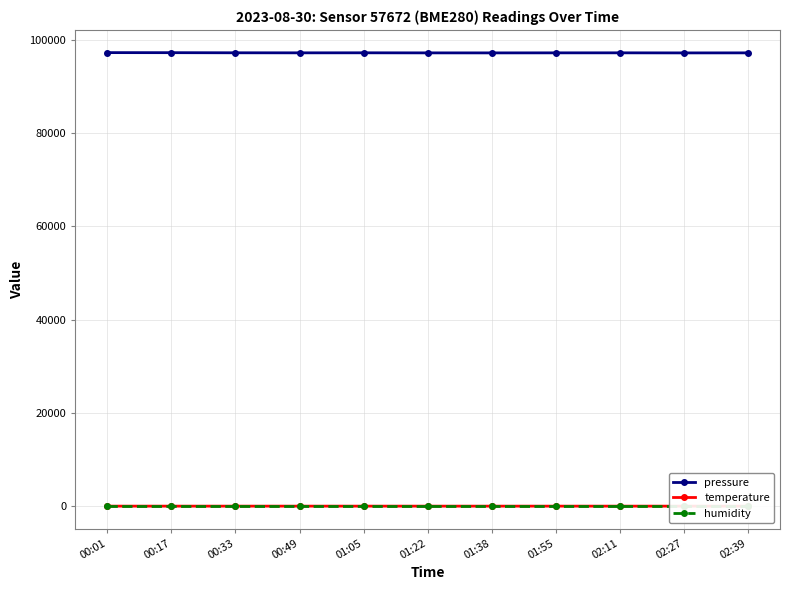

Where is the first local maximum for temperature?

01:05